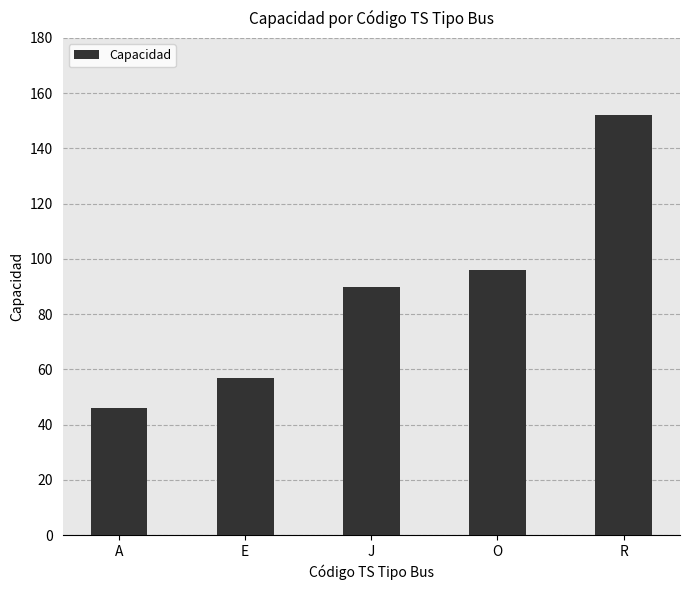

What is the smallest value displayed?

46